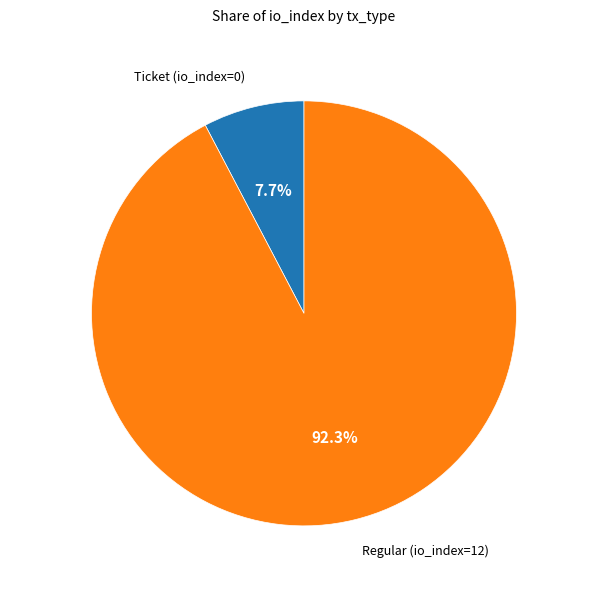

Rank the categories by value from lowest to highest.

Ticket (io_index=0), Regular (io_index=12)